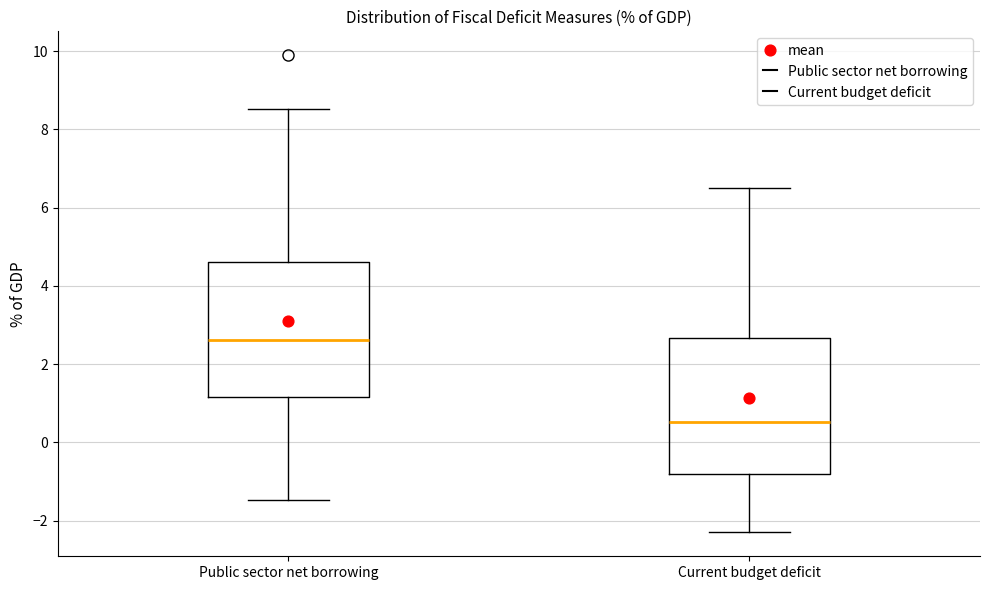

Reading left to right, transcribe this box plot: for each box, give where its median line is, the range the box spans, and where its two whiskers end, as read against the y-axis. The values are not printed on the chart, so give them approximately, as read against the axis.

Public sector net borrowing: median 2.6, box 1.2 to 4.6, whiskers -1.4 to 8.6
Current budget deficit: median 0.6, box -0.8 to 2.6, whiskers -2.4 to 6.4